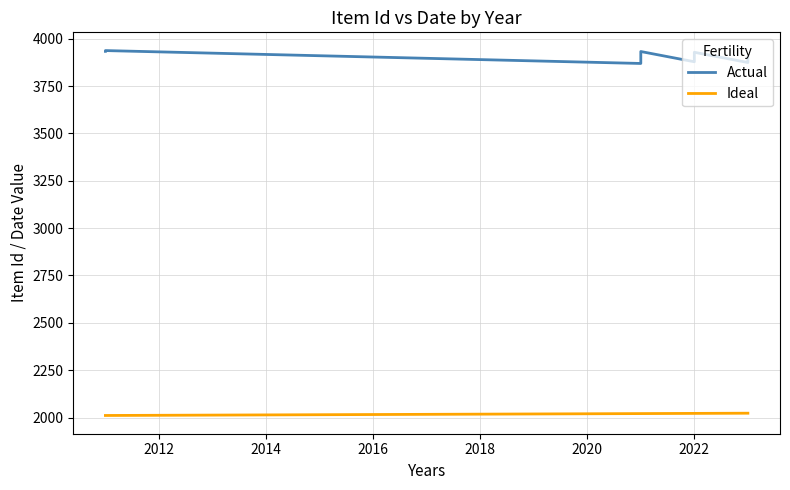

True or false: Actual and Ideal intersect in this chart.

False